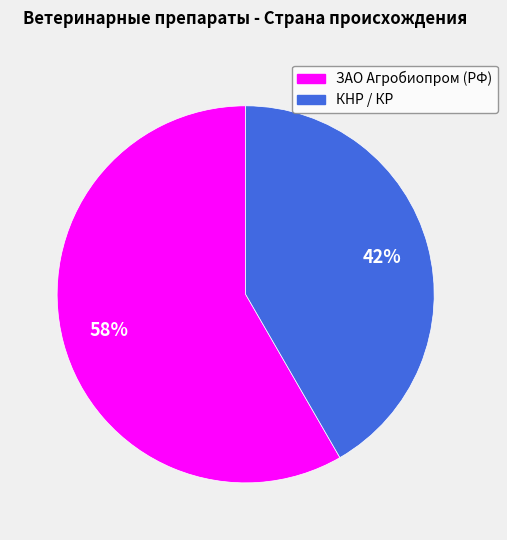

Does any single category account for the majority?

Yes